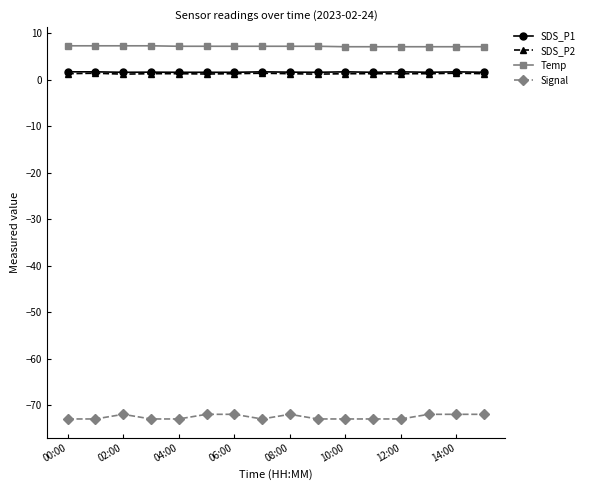

Which series has the largest range (max minus min)?

Signal